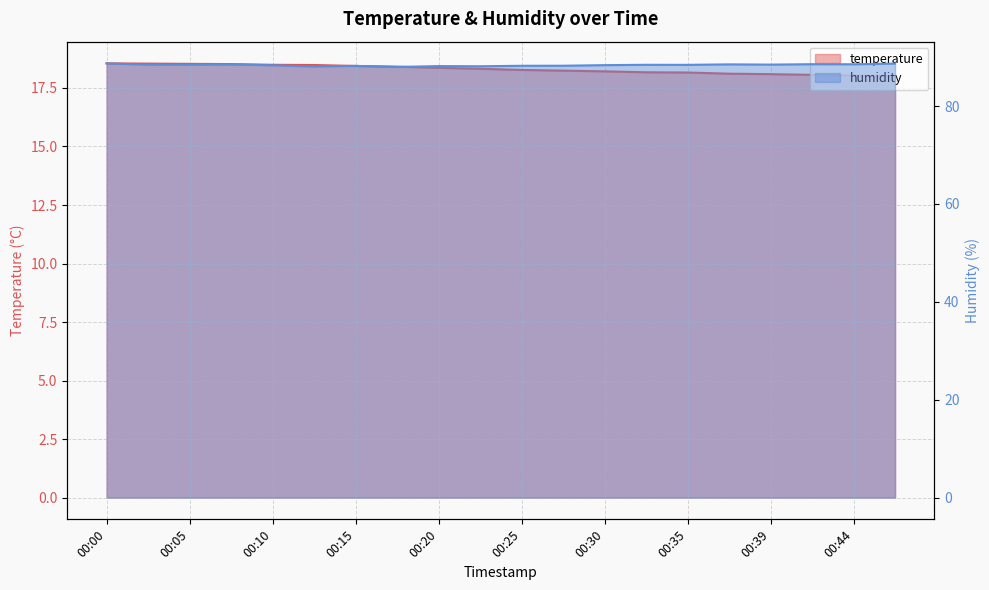

Reading right to left, what are all the values shown in this chart?

temperature: 00:47=18.0	00:44=18.0	00:42=18.1	00:39=18.1	00:37=18.1	00:35=18.2	00:32=18.2	00:30=18.2	00:27=18.2	00:25=18.3	00:22=18.3	00:20=18.4	00:17=18.4	00:15=18.4	00:12=18.5	00:10=18.5	00:07=18.5	00:05=18.5	00:03=18.5	00:00=18.6
humidity: 00:47=88.7	00:44=88.5	00:42=88.5	00:39=88.5	00:37=88.5	00:35=88.4	00:32=88.4	00:30=88.3	00:27=88.2	00:25=88.2	00:22=88.1	00:20=88.2	00:17=88.0	00:15=88.2	00:12=88.1	00:10=88.3	00:07=88.5	00:05=88.4	00:03=88.5	00:00=88.7